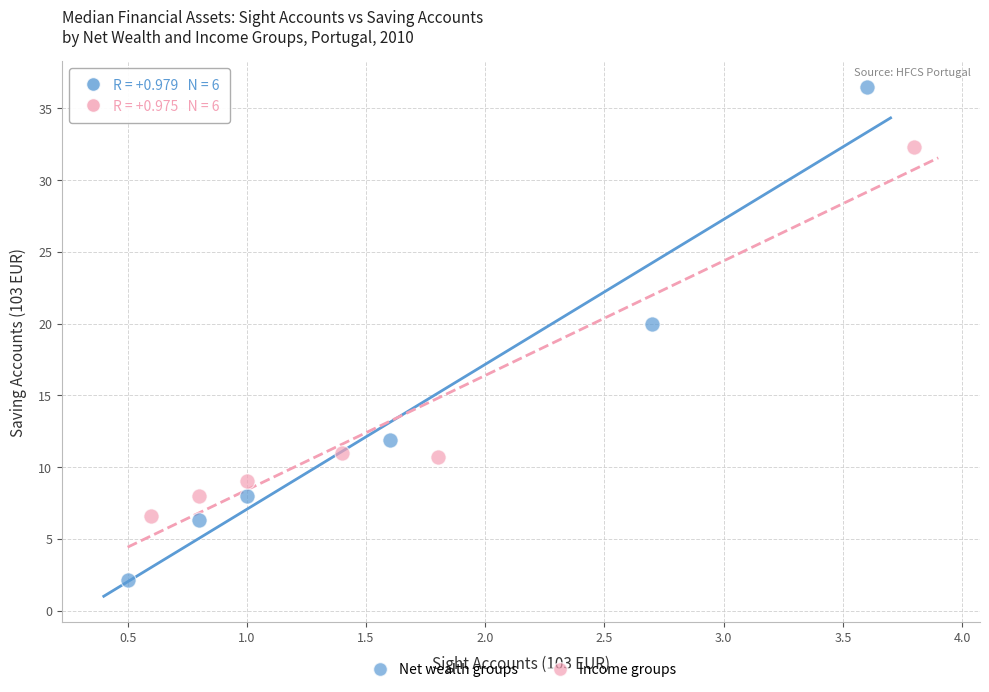

Which series contains the highest Y value?

Net wealth groups